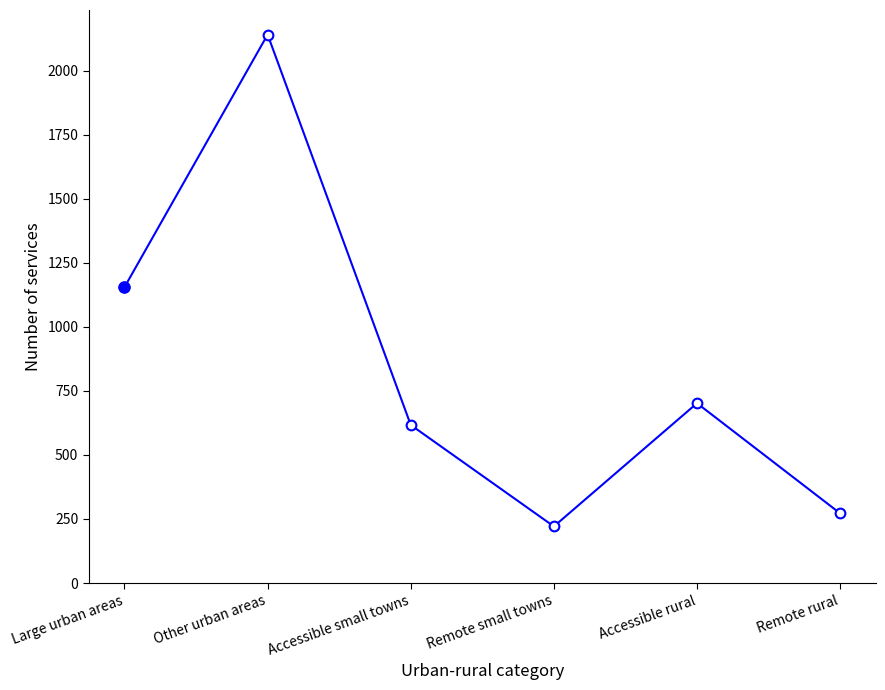

True or false: the data shows 60 at Remote small towns.

False